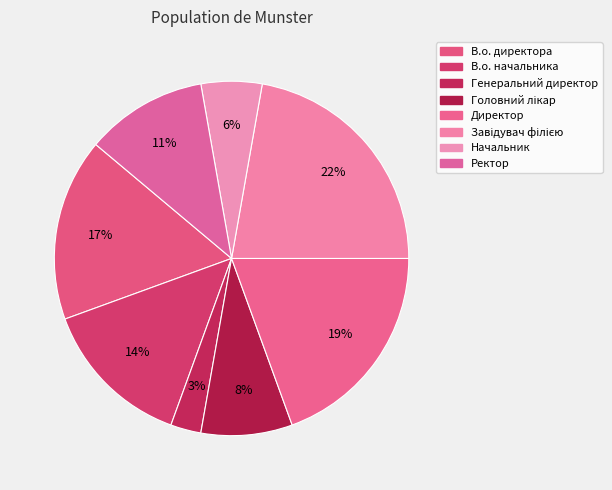

Does Завідувач філією represent more than half of the total?

No